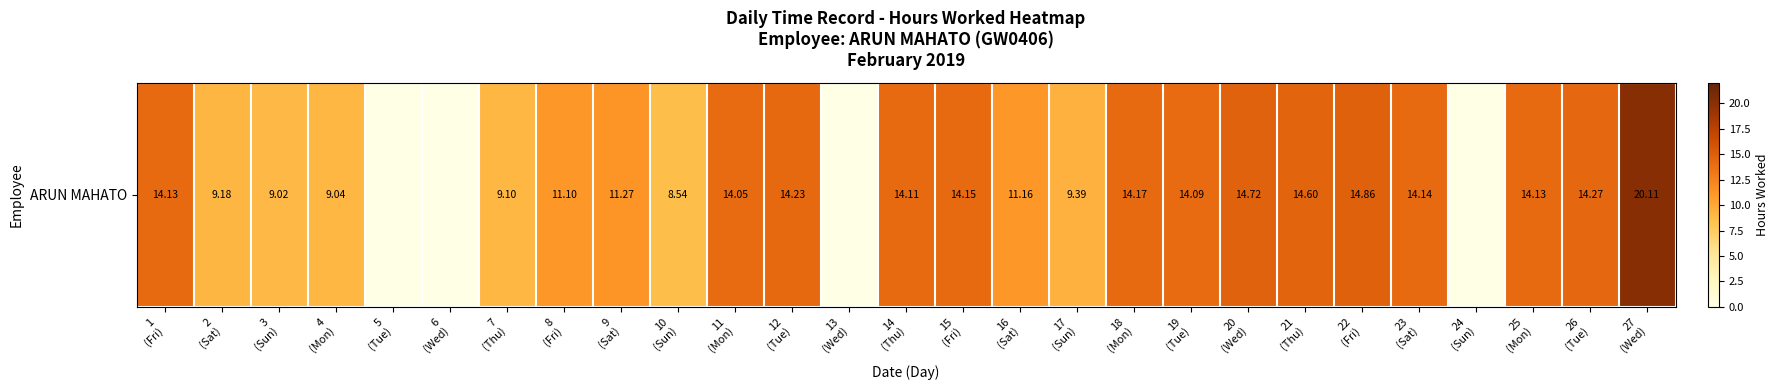

What is the approximate value at 9
(Sat)?

11.3